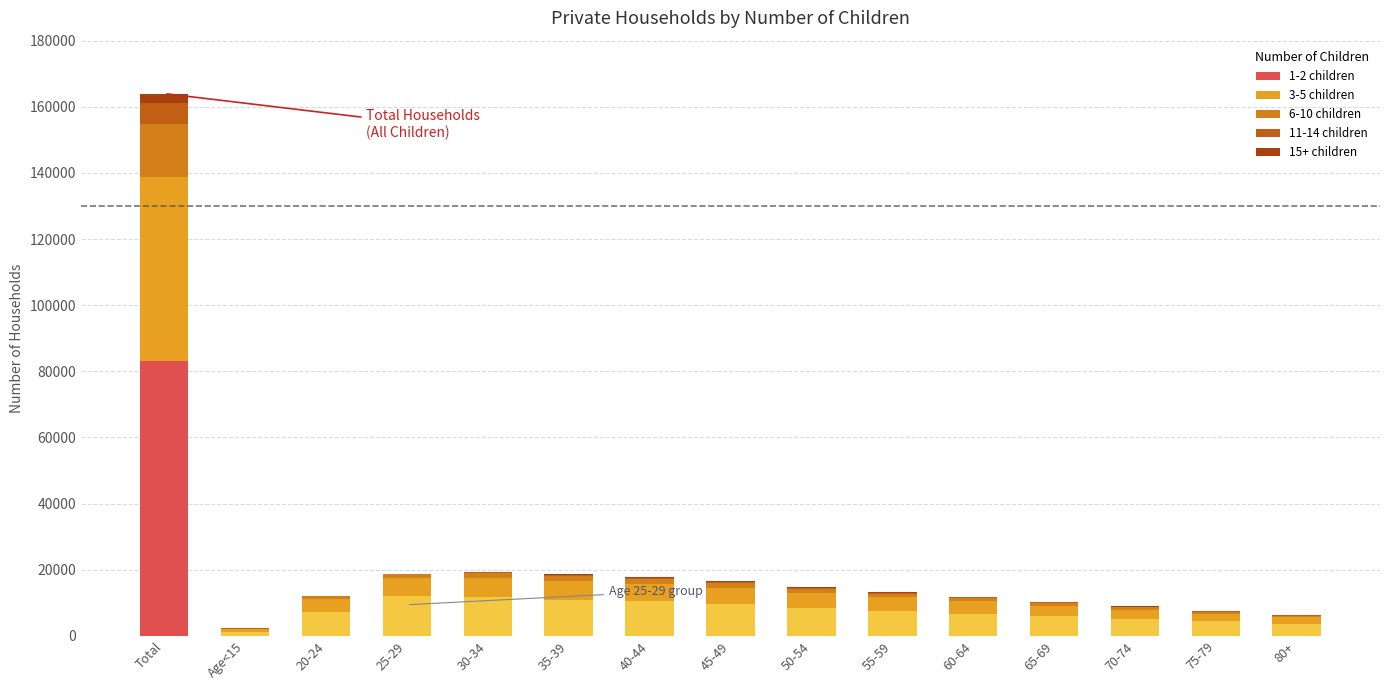

The 11-14 children series shows 194 at 80+. True or false?

False